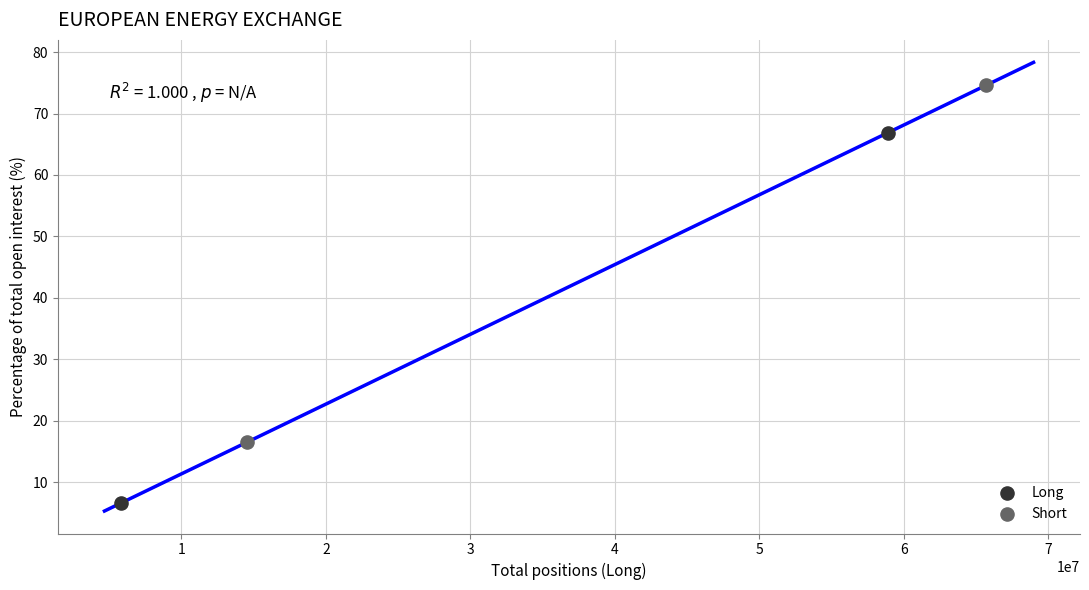

What are all the series names shown in the legend?

Long, Short